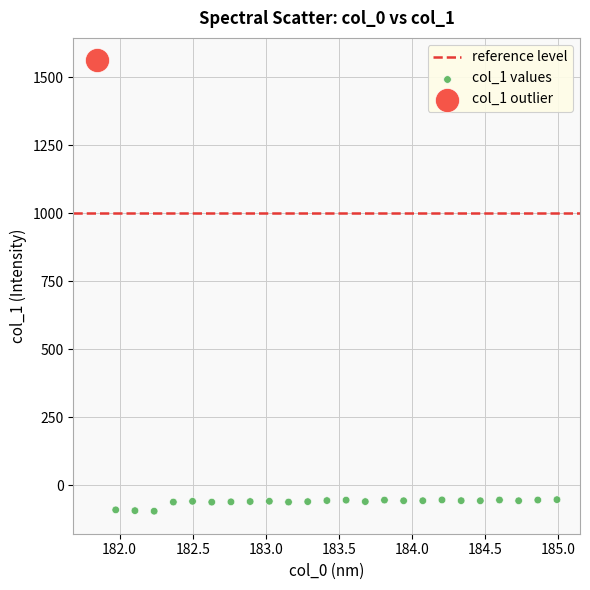

Which series reaches the maximum Y coordinate?

col_1 outlier